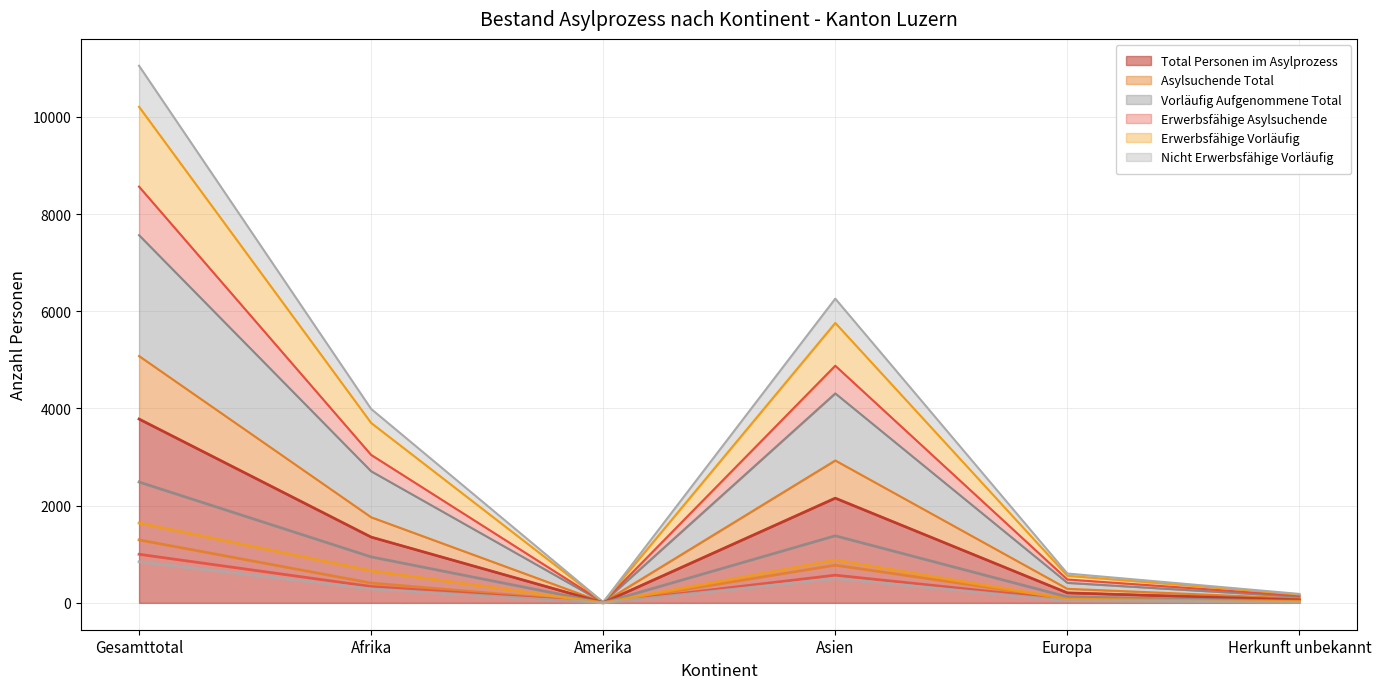

At which label is Total Personen im Asylprozess closest to 1894?

Asien